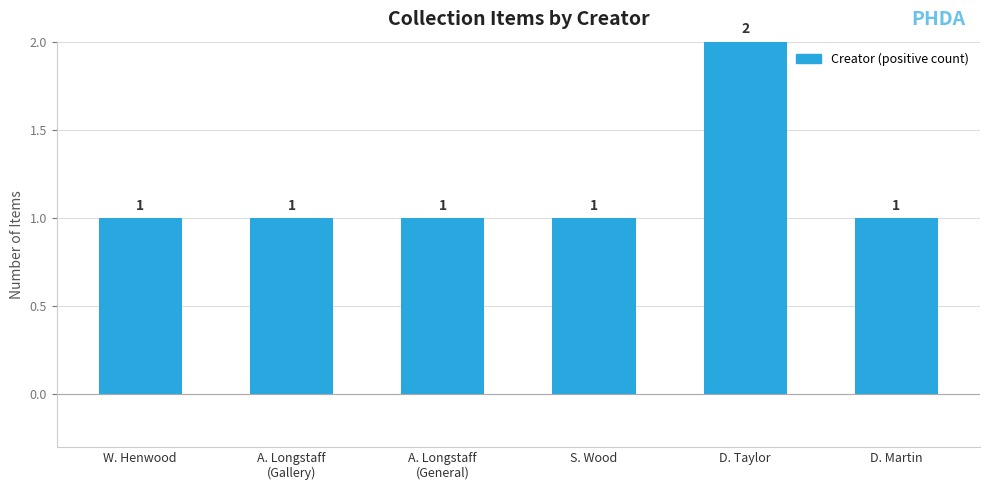

What is the change in value from S. Wood to D. Taylor?

+1